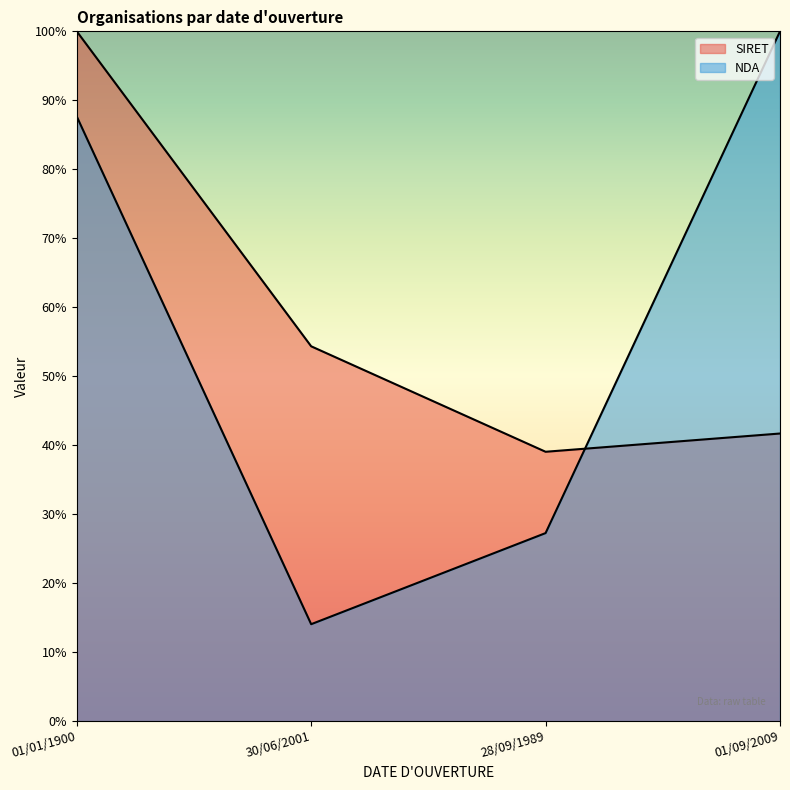

What is the sum of all NDA values?

2.3